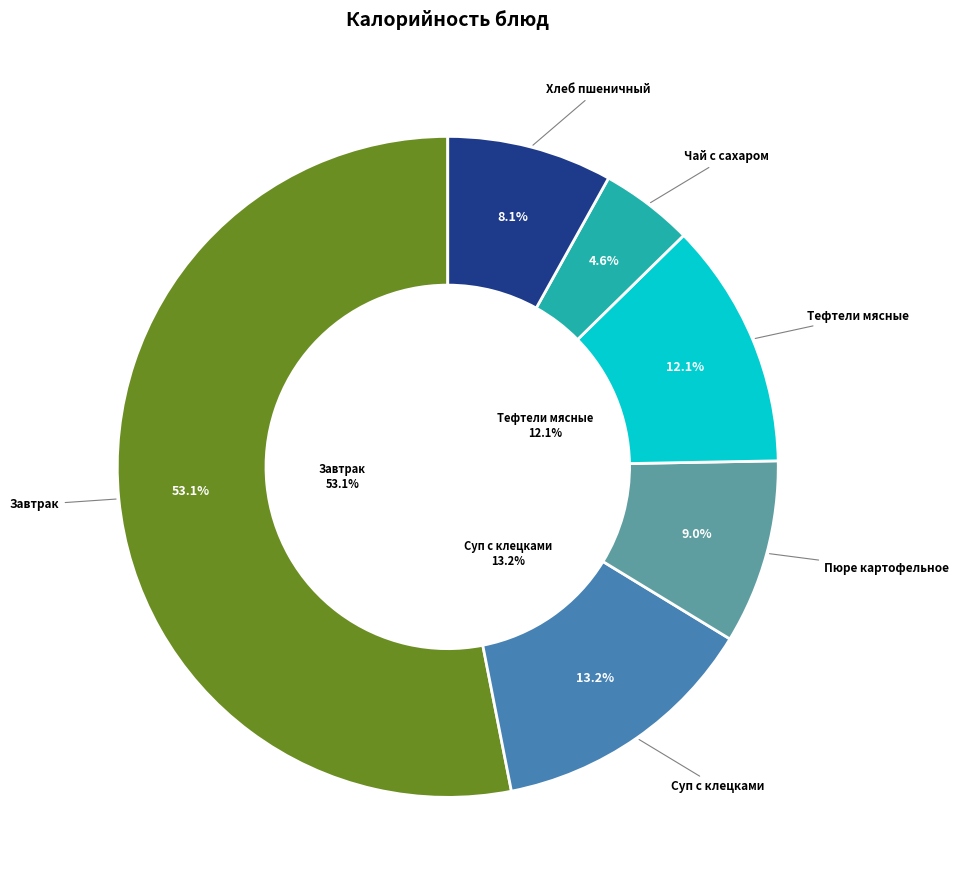

How many segments does this pie chart have?

6